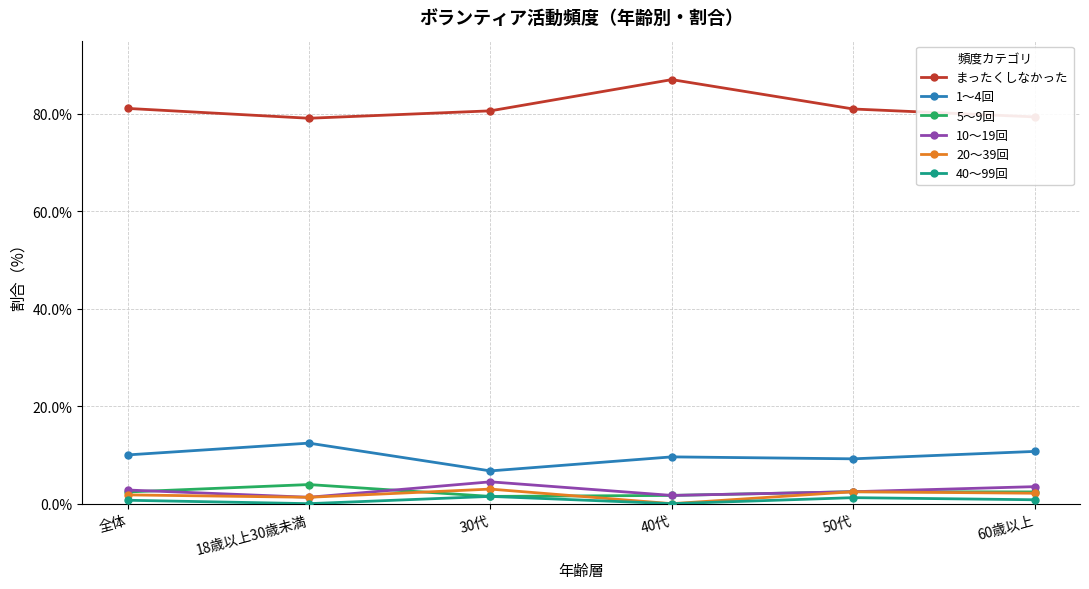

What is the spread (max minus min) of values at 30代?

79.1